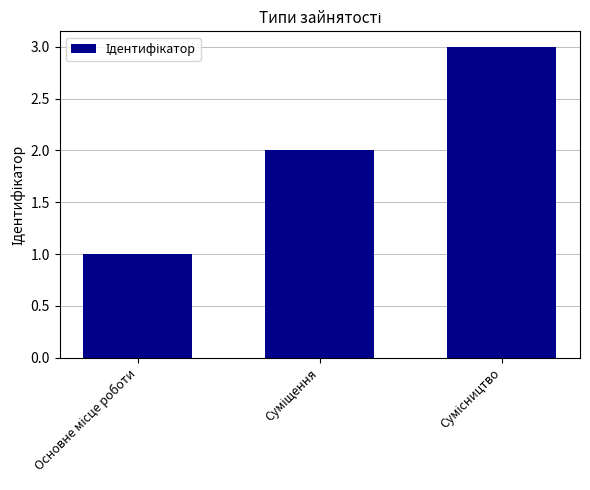

What is the sum of all values?

6